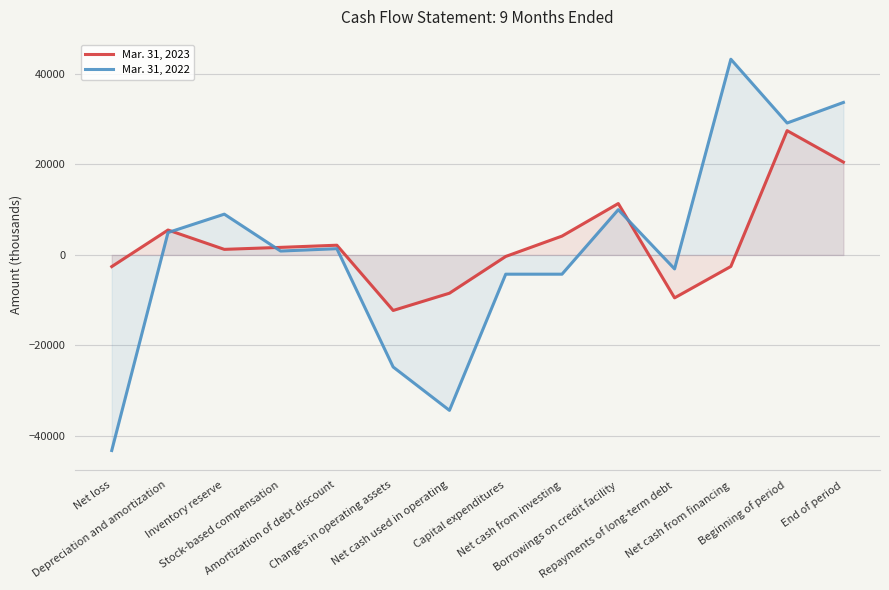

What is the value of the Mar. 31, 2022 point at the 6th from the left?

-24770